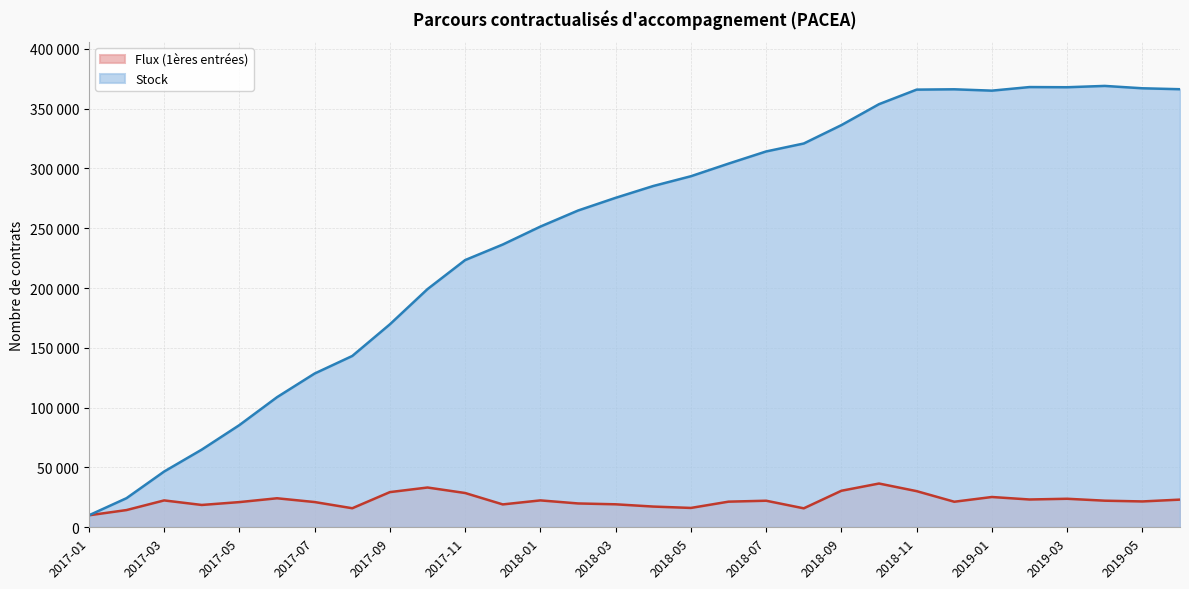

What is the difference between the highest and lowest values at 2017-06?

84499